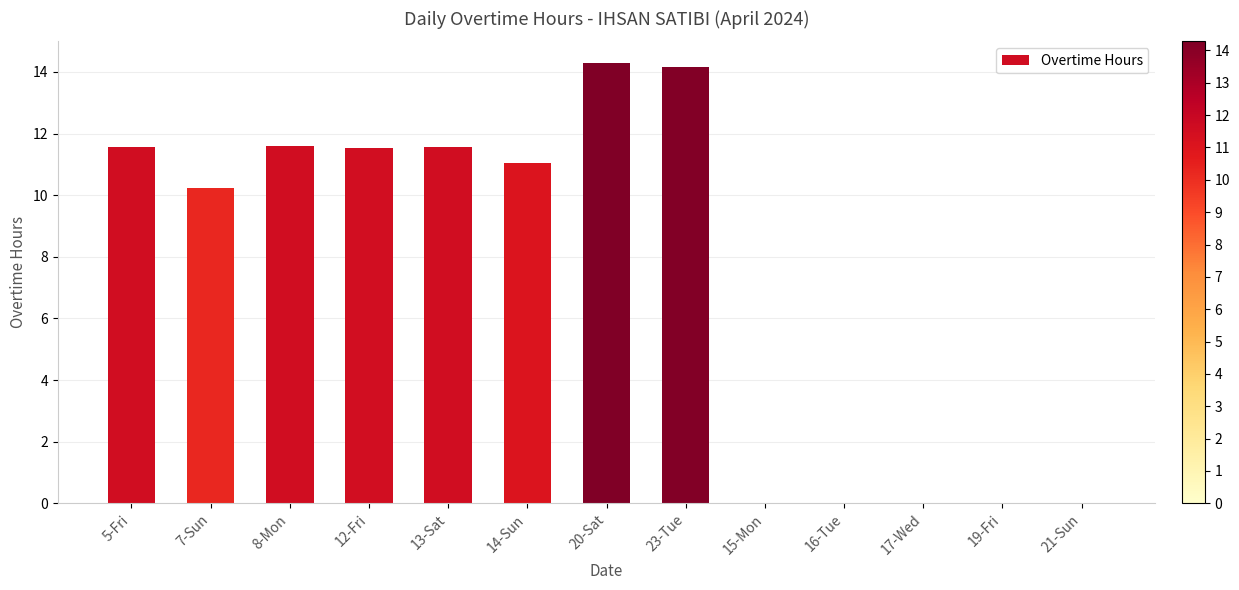

The chart shows a value of 11.6 at 8-Mon. True or false?

True